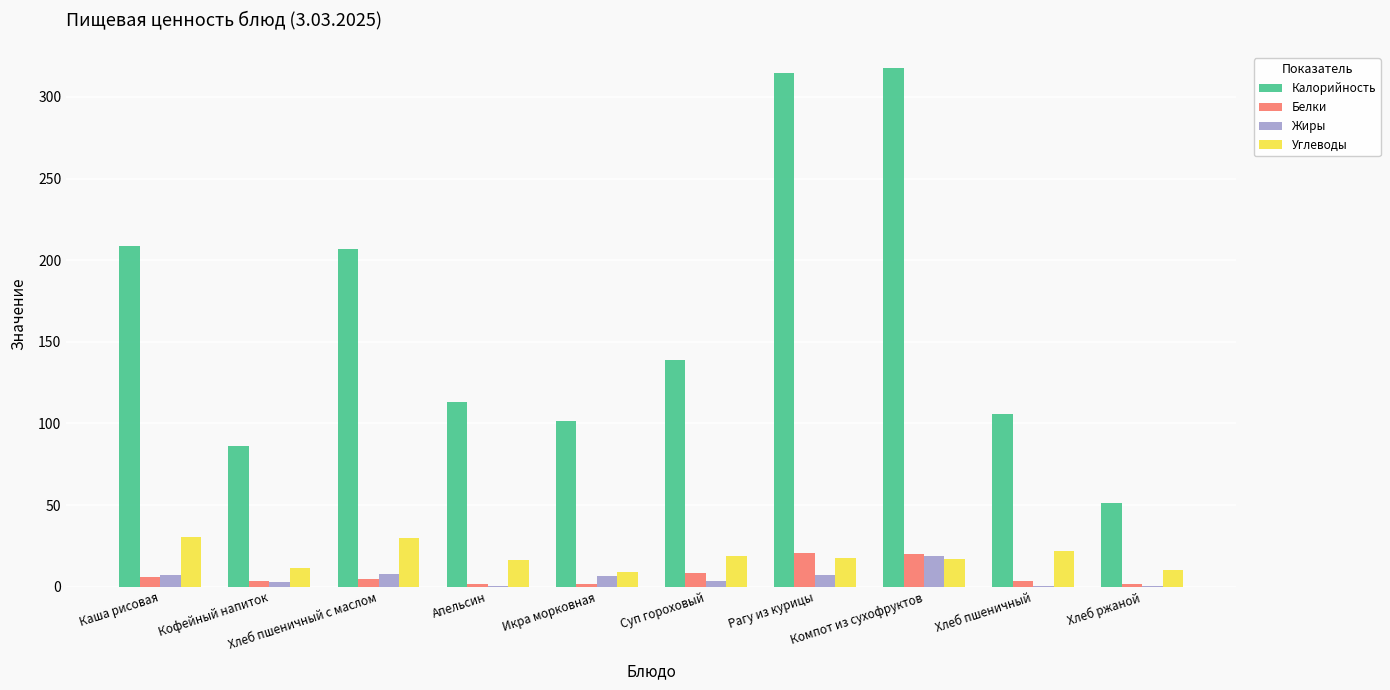

How many groups of bars are there?

10